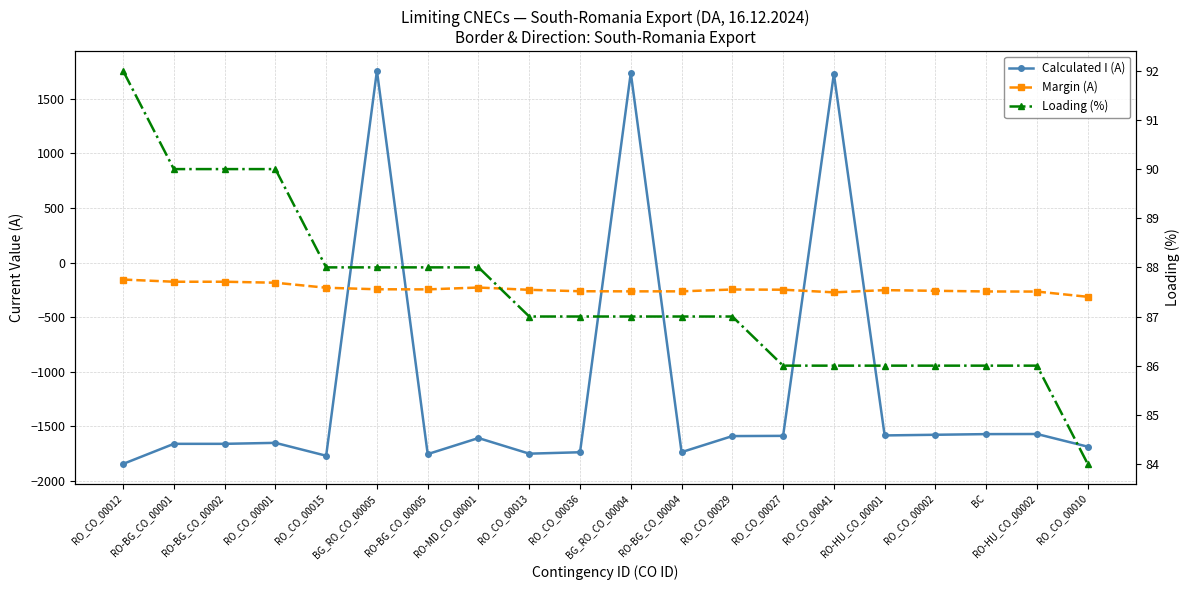

What is the lowest value of the Loading (%) series?

84